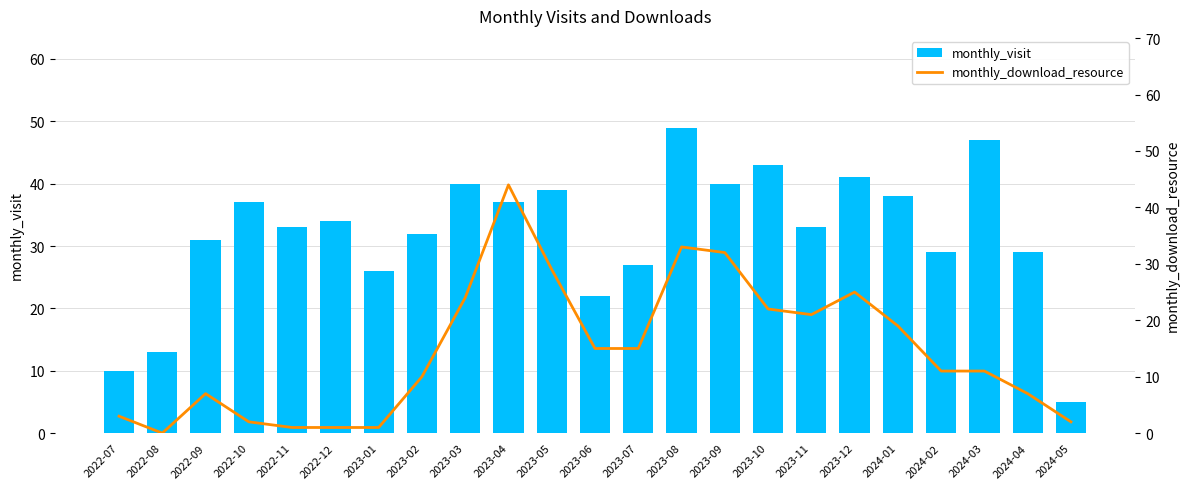

At which category does the chart reach its peak across all series?

2023-08